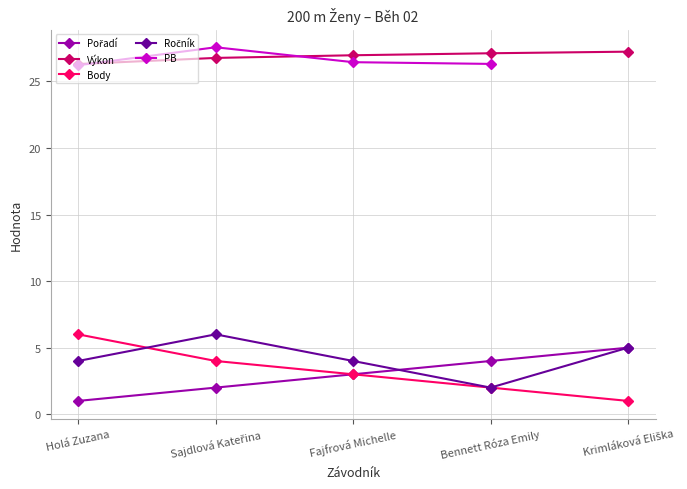

True or false: Výkon and PB intersect in this chart.

True